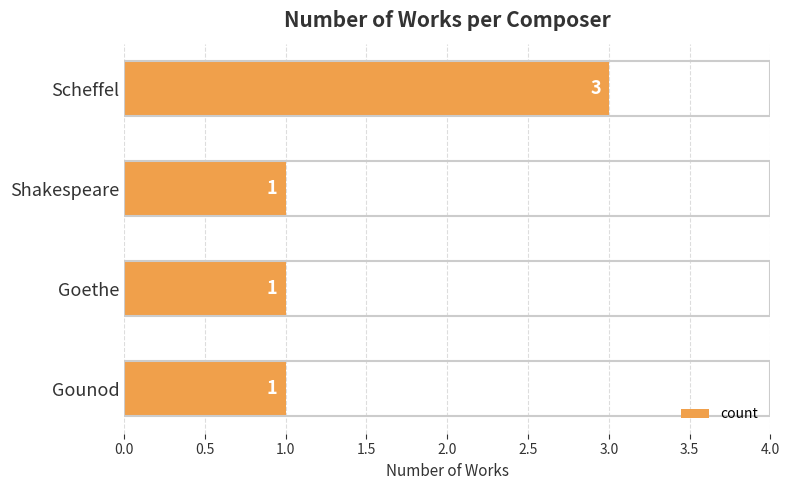

Reading bottom to top, extract all data points from this chart.

1	1	1	3